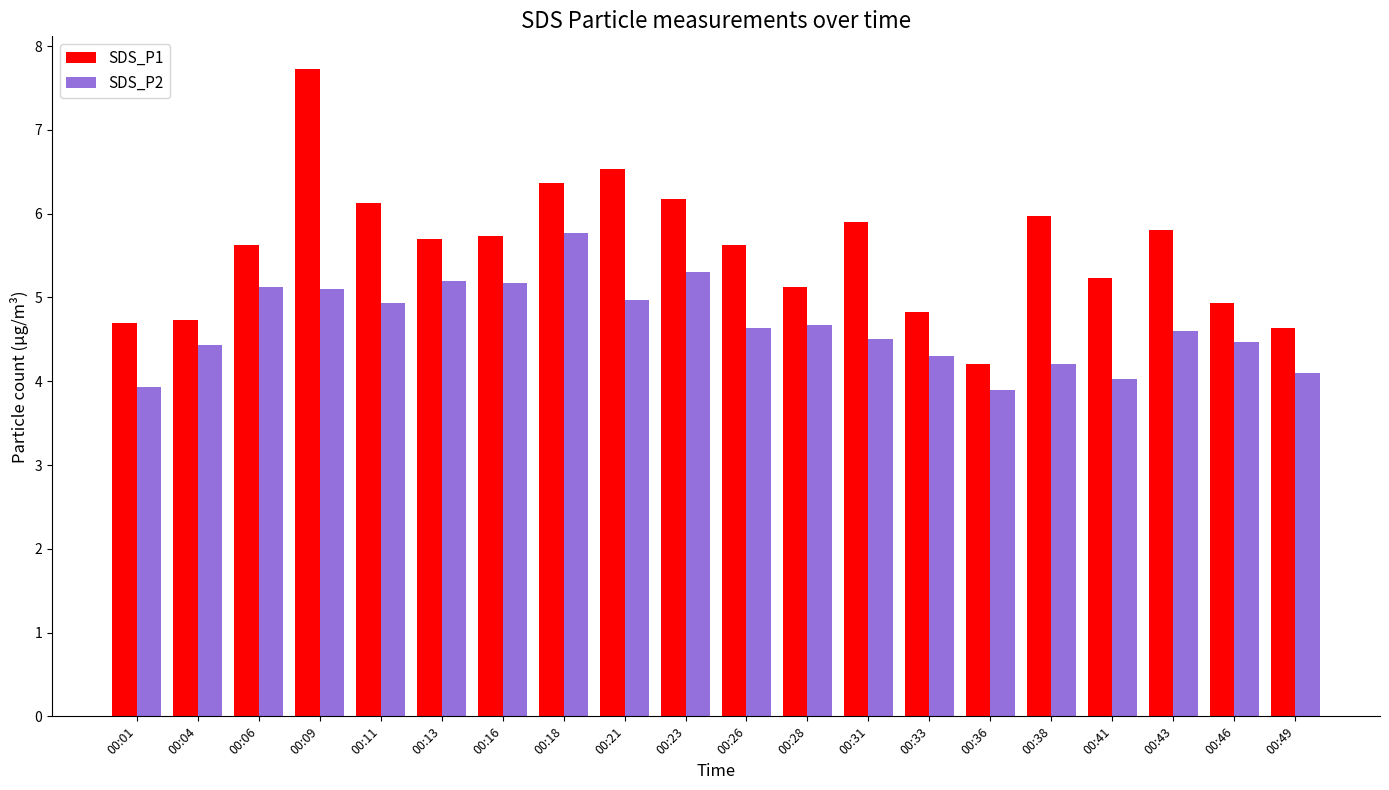

Which series has the largest range (max minus min)?

SDS_P1